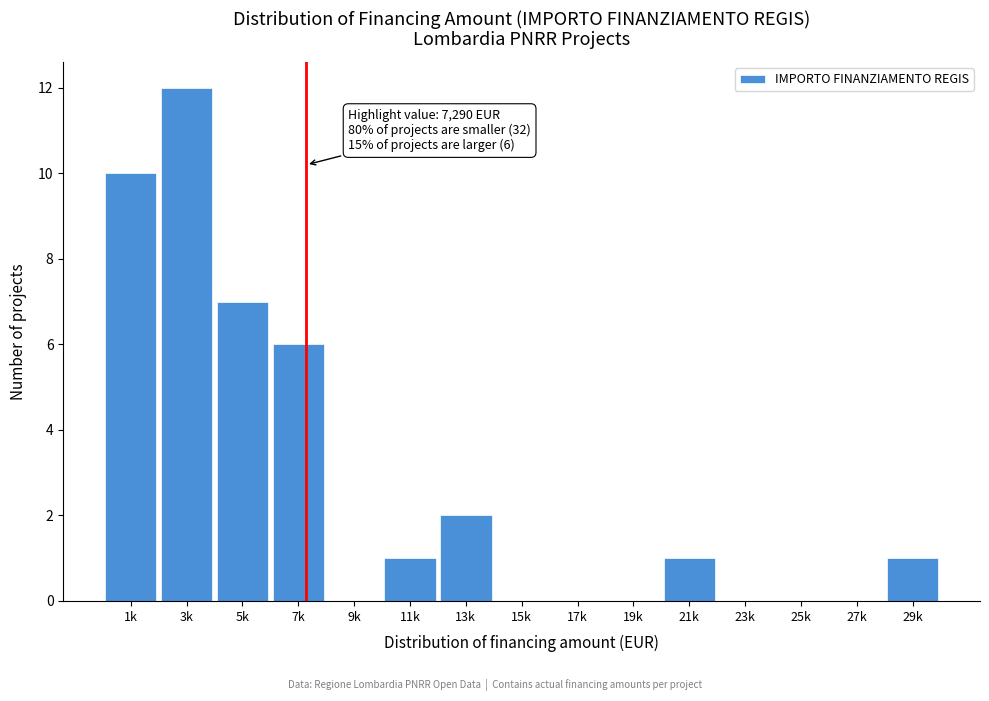

Reading right to left, list all the values displayed in this chart.

29k=1	27k=0	25k=0	23k=0	21k=1	19k=0	17k=0	15k=0	13k=2	11k=1	9k=0	7k=6	5k=7	3k=12	1k=10